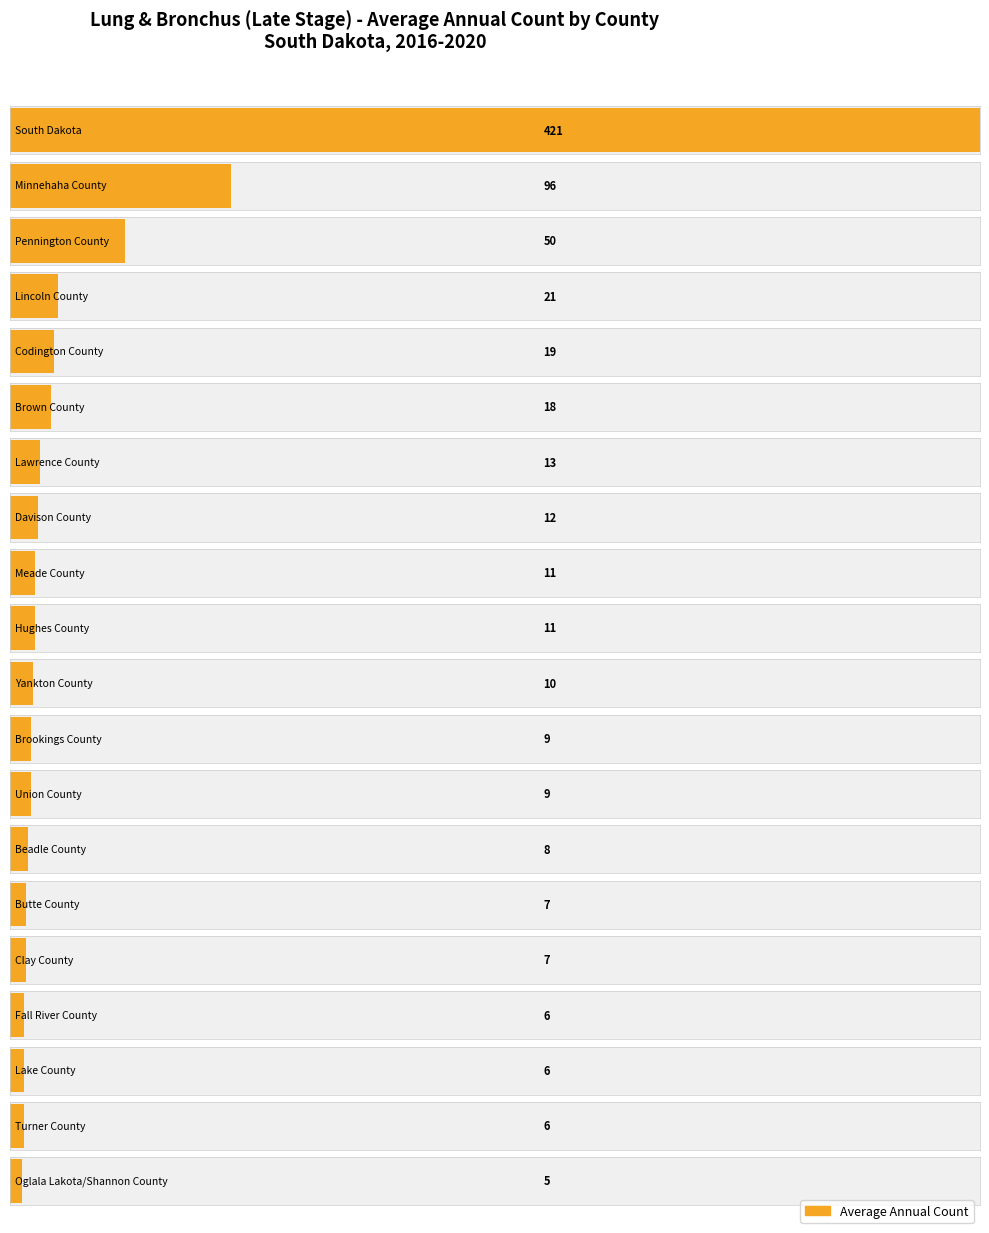

What is the label of the 9th bar from the right?

Brookings County